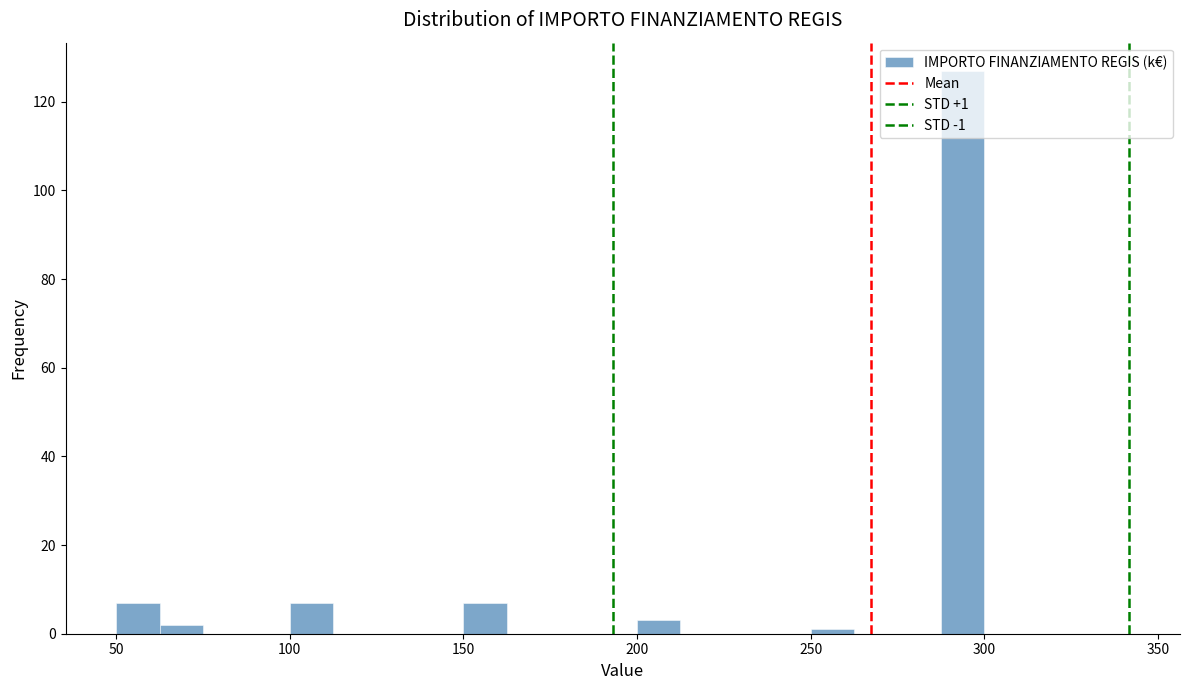

Around what value on the x-axis is the tallest bar? Give the approximate position of its centre, as read against the axis.

295